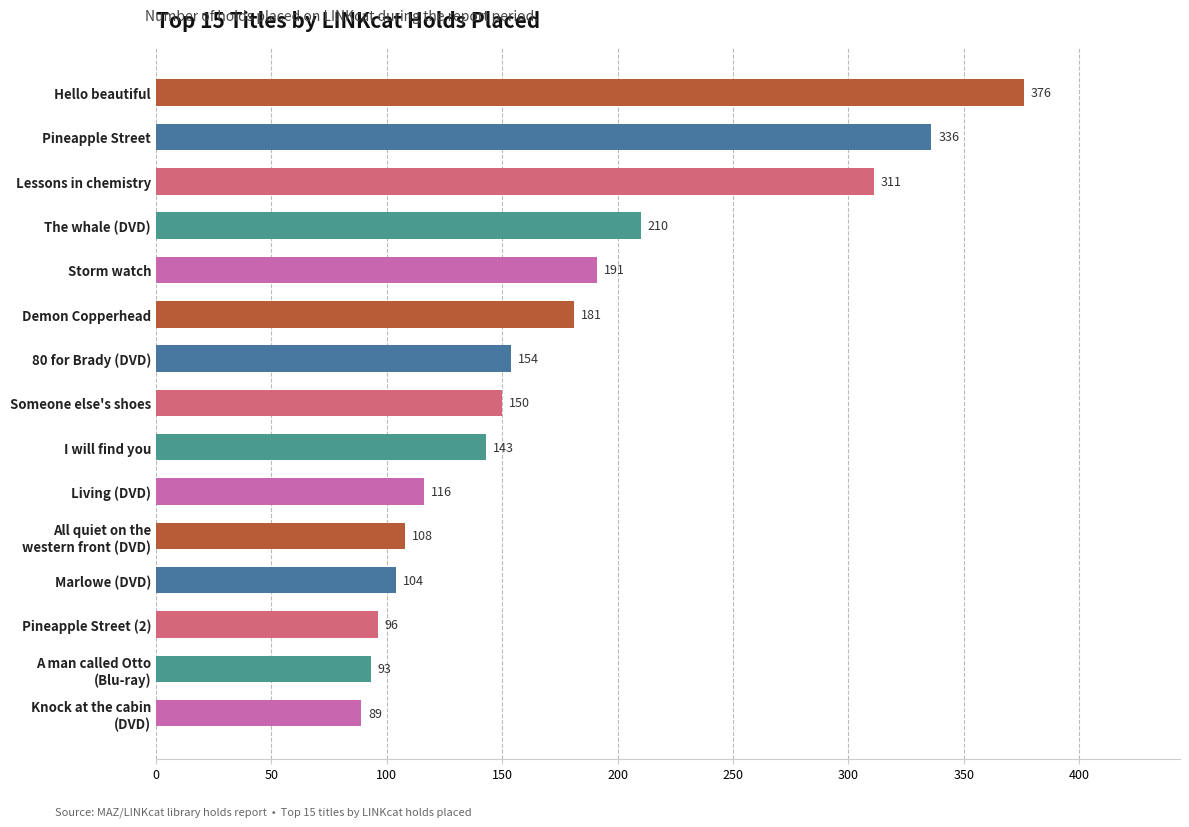

What is the difference between the values at Living (DVD) and Storm watch?

75